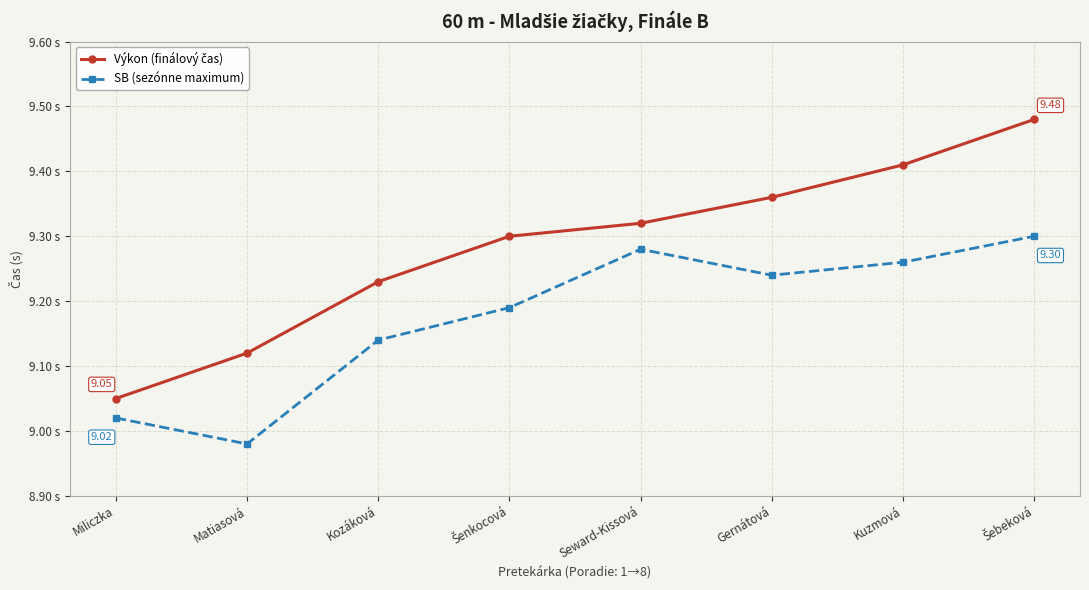

Is this an area chart (filled region under the line)?

No